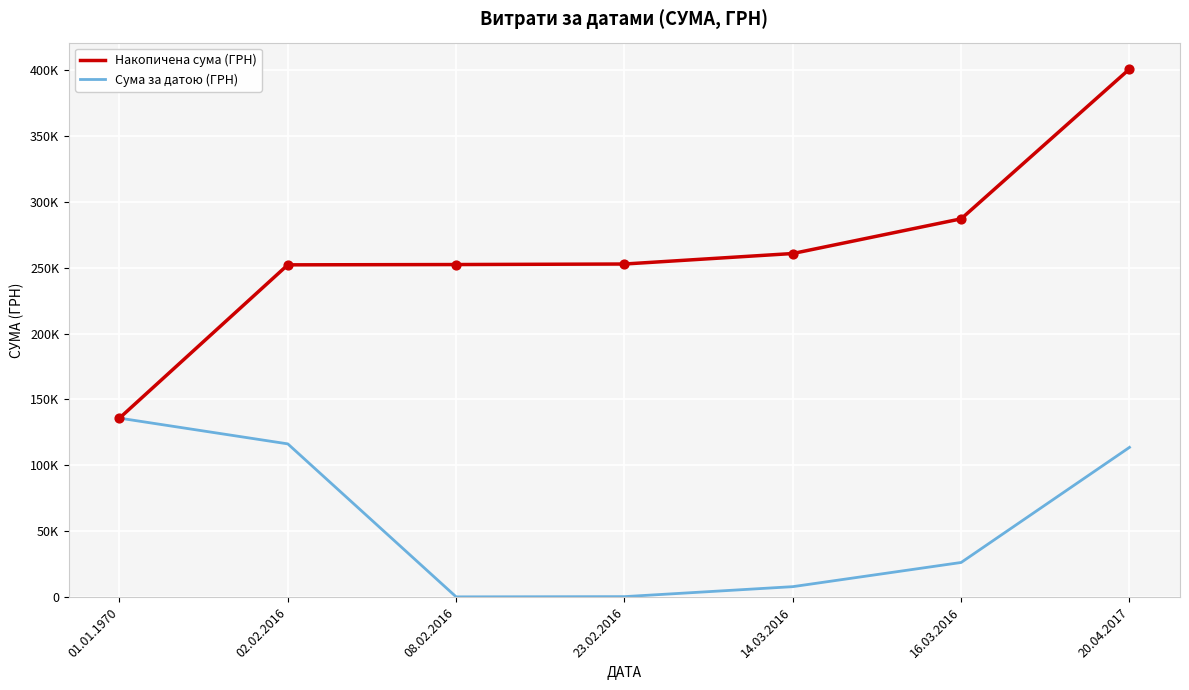

At which category is the sum across all series the highest?

20.04.2017